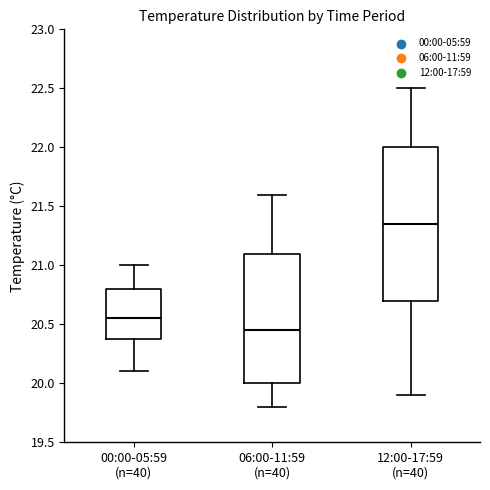

Where does the median line of the box for 00:00-05:59 (n=40) sit on the y-axis? The values are not printed on the chart, so give them approximately, as read against the axis.

20.55